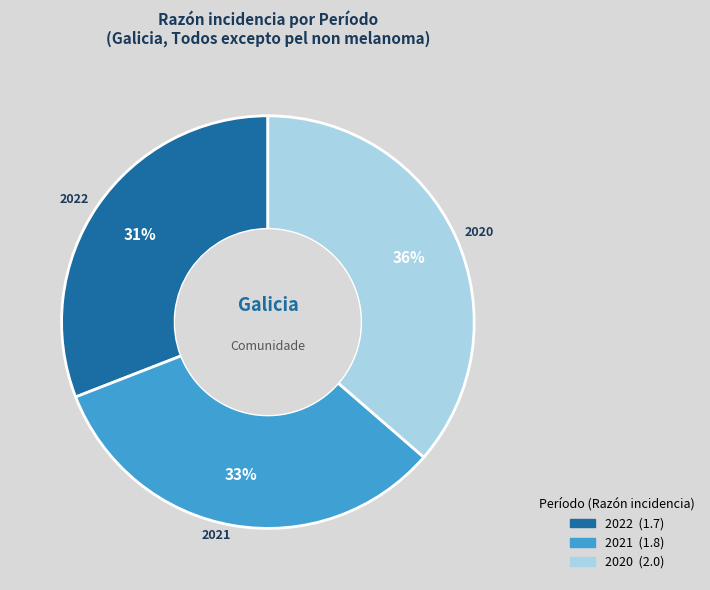

Combined, do 2021 and 2022 account for over 50%?

Yes